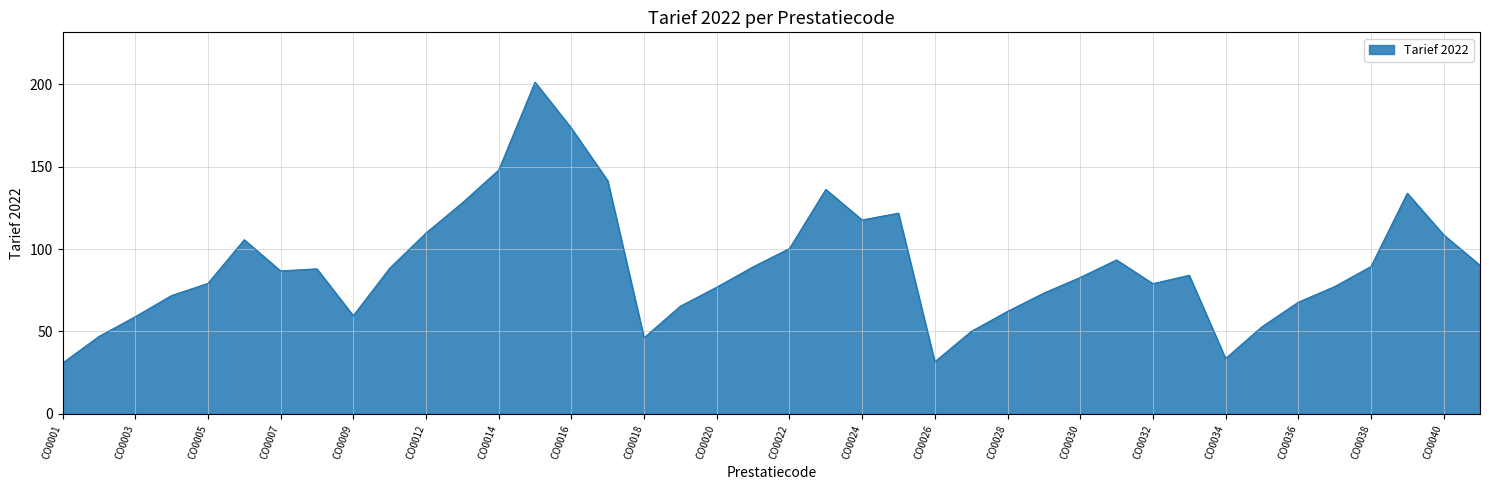

How many lines are shown in the chart?

1